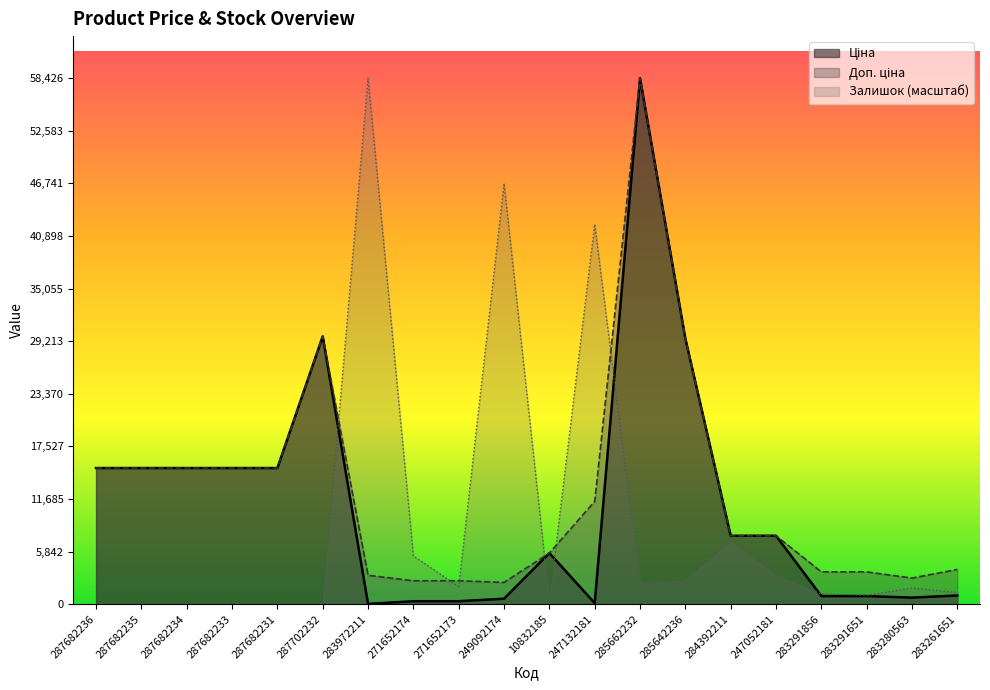

What is the value of the Доп. ціна point at the 19th from the left?

2897.8